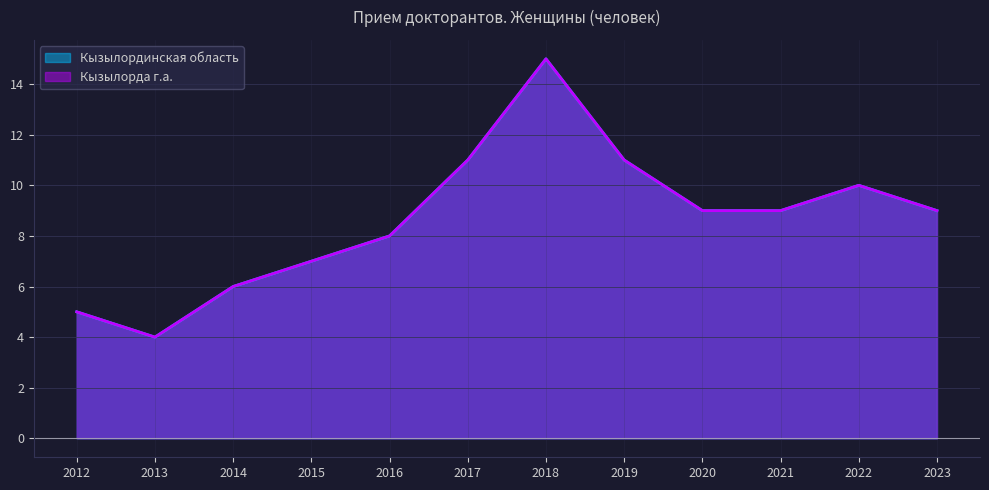

Reading right to left, transcribe all the data shown in this chart.

Кызылординская область: 9	10	9	9	11	15	11	8	7	6	4	5
Кызылорда г.а.: 9	10	9	9	11	15	11	8	7	6	4	5